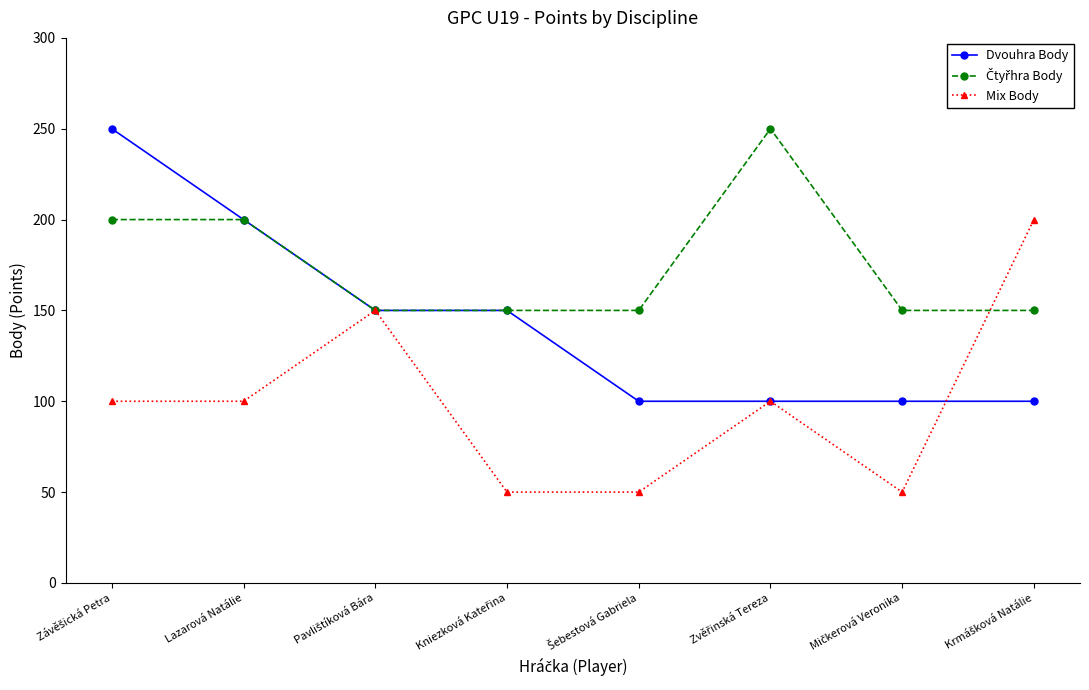

How many values in the Mix Body series are below 100?

3